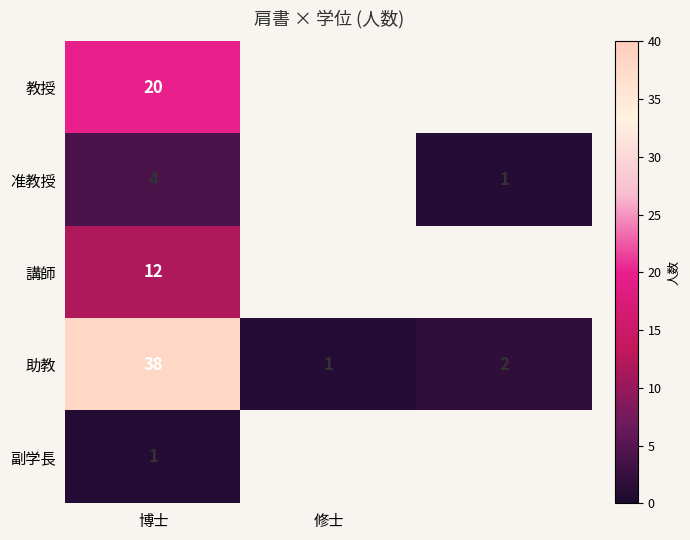

Which category has the highest value in the 助教 series?

博士